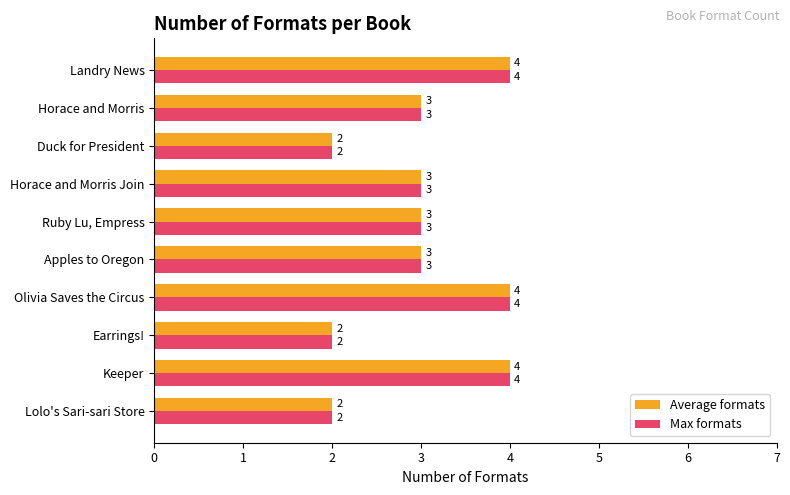

Is the value of Max formats at Olivia Saves the Circus greater than the value of Average formats at Horace and Morris Join?

Yes